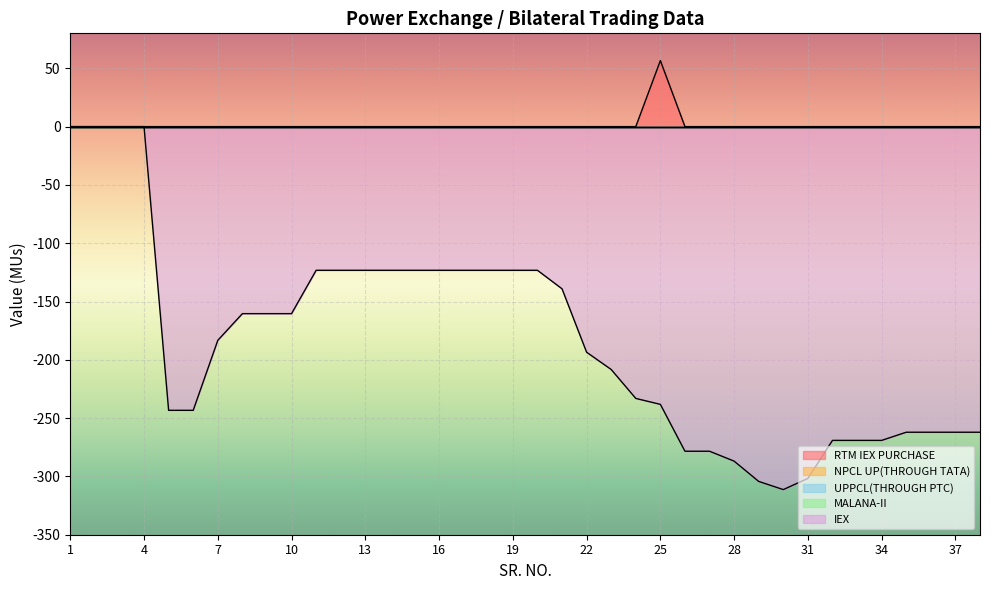

What is the difference between the maximum and second lowest values in the IEX series?

304.3